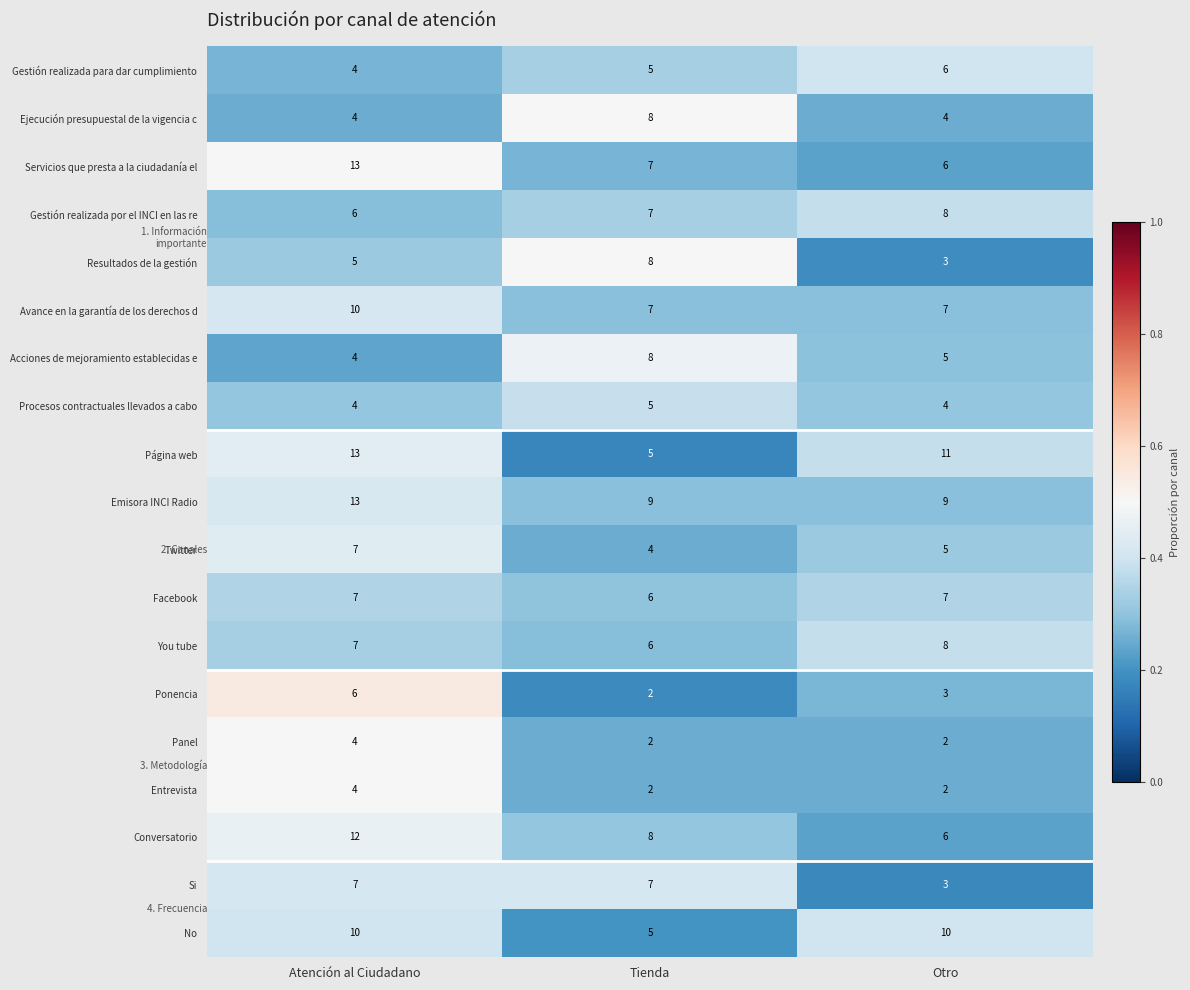

How many distinct data groups are displayed?

19